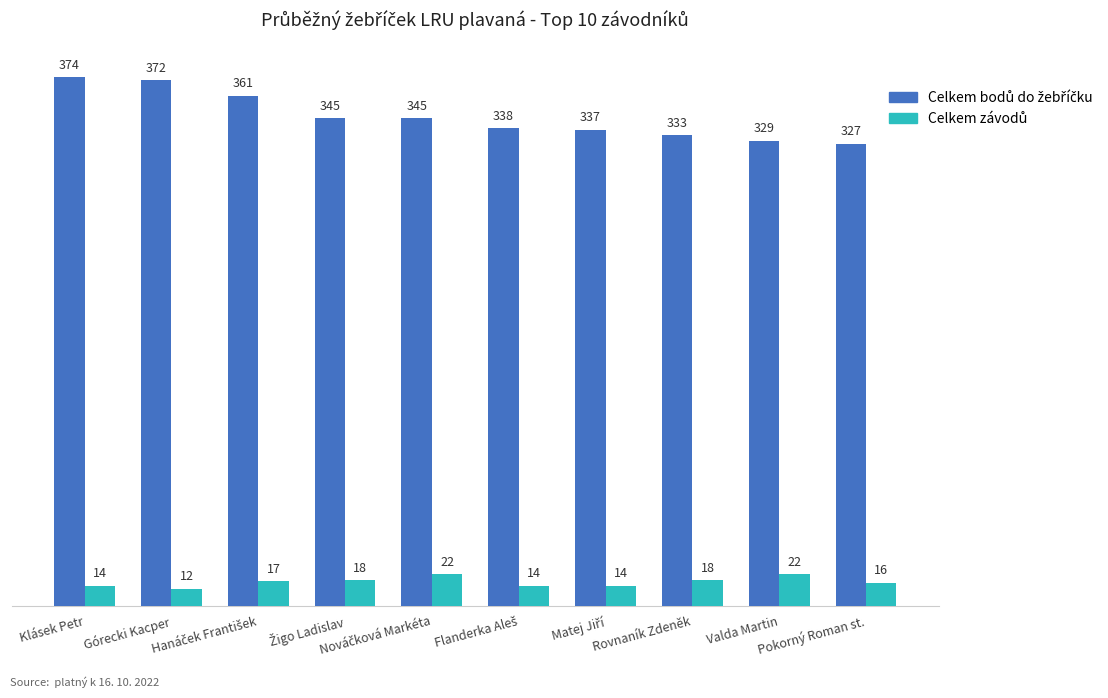

What is the minimum value shown in the chart?

12